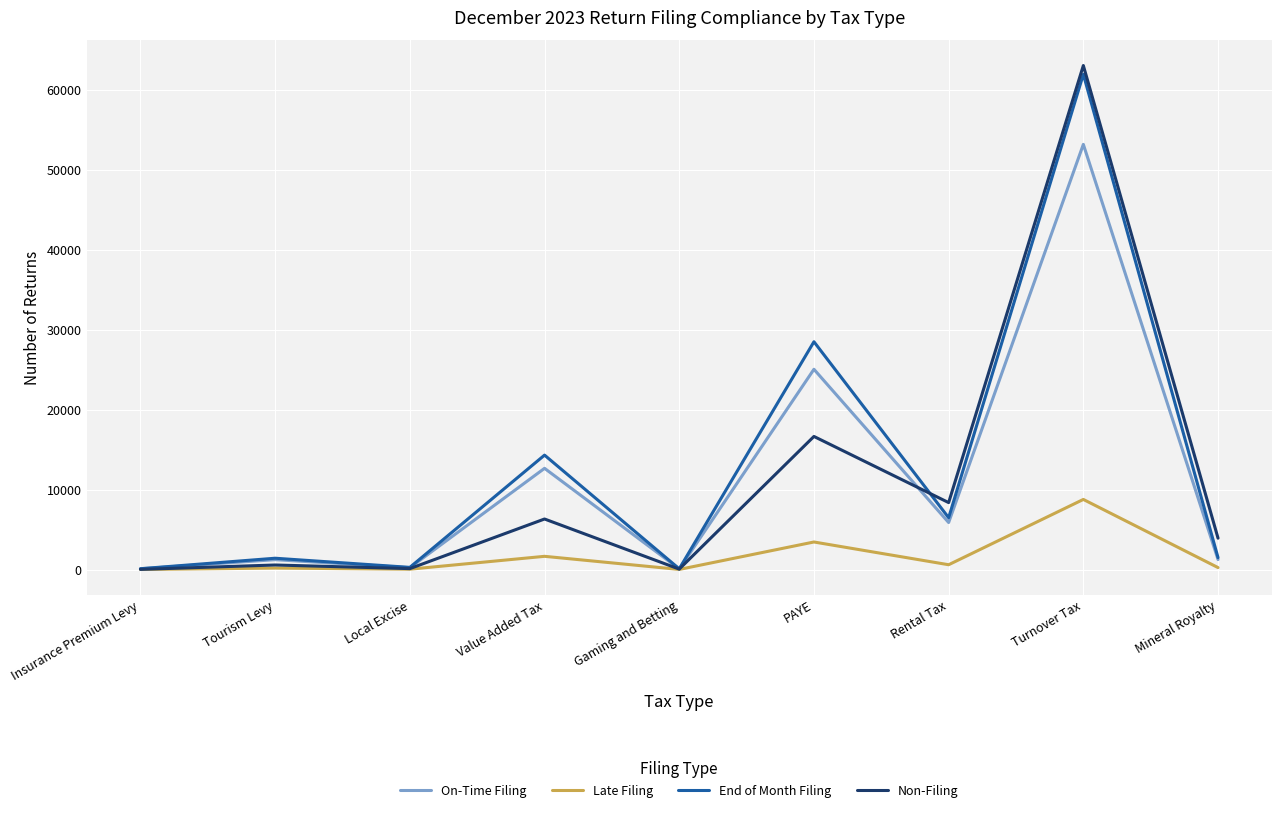

At which category does On-Time Filing reach its first local valley?

Local Excise